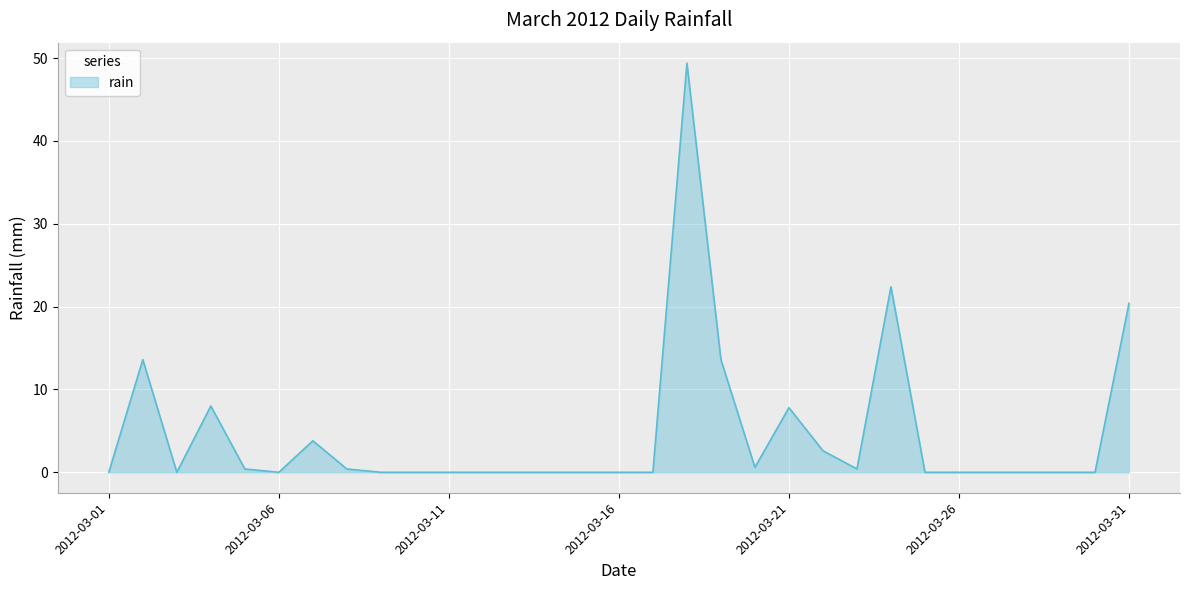

What is the difference between the maximum and minimum values?

49.4